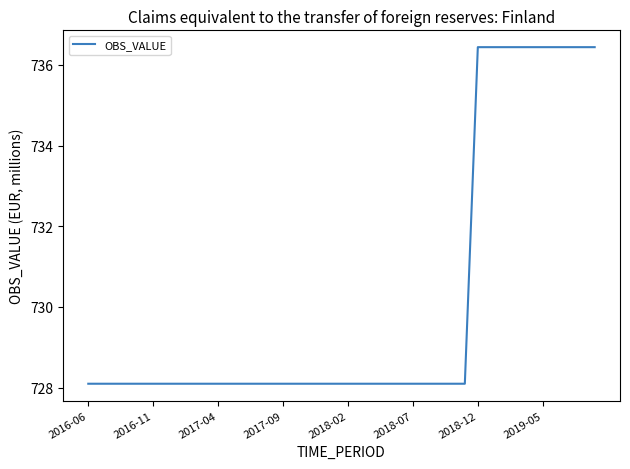

What is the minimum value shown in the chart?

728.1